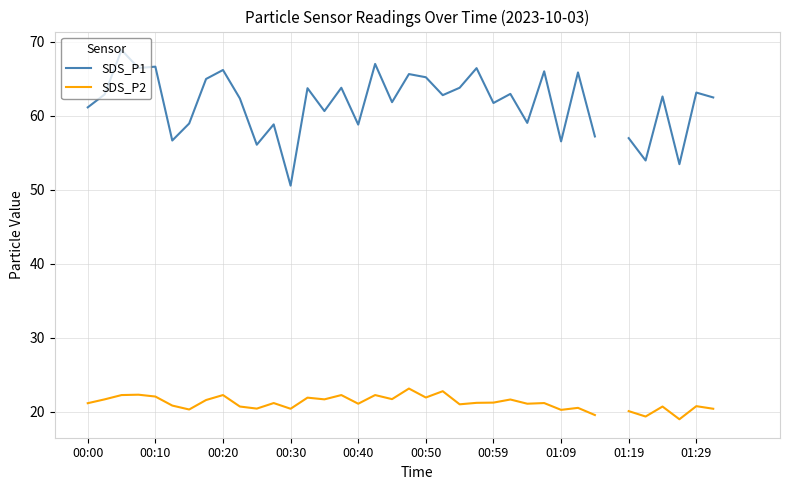

True or false: SDS_P2 and SDS_P1 intersect in this chart.

False